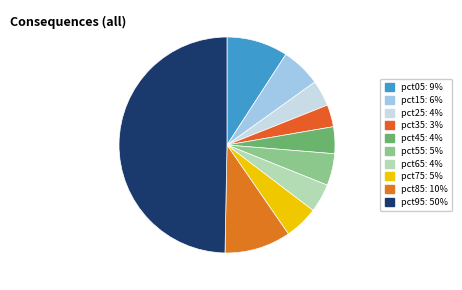

To the nearest percent, what is the combined percentage of pct45 and pct65?

8%